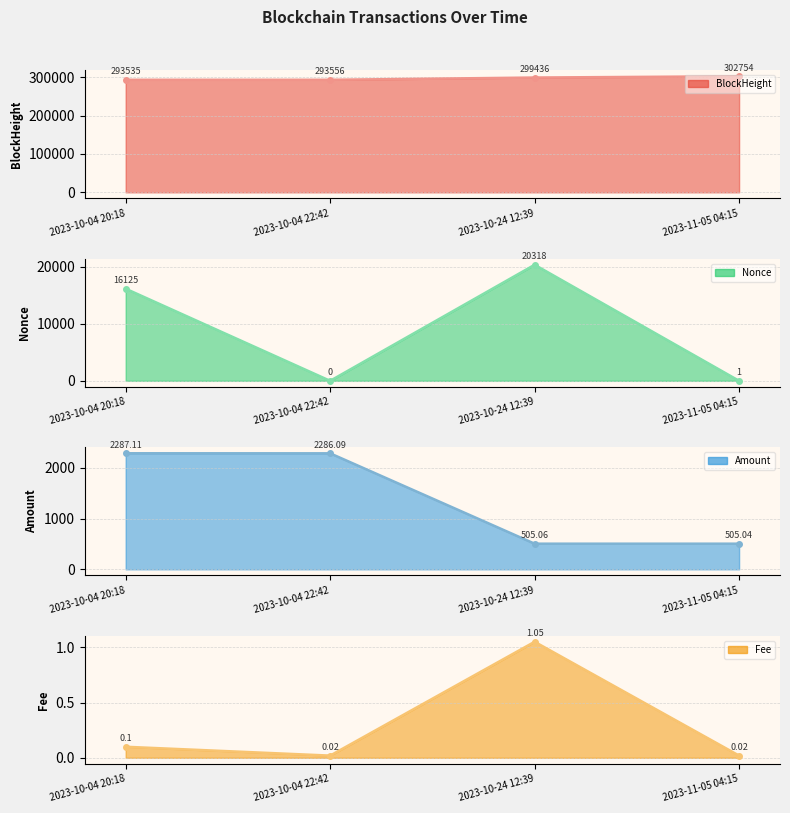

Is it true that Nonce equals 4149.8 at 2023-10-04 20:18?

False